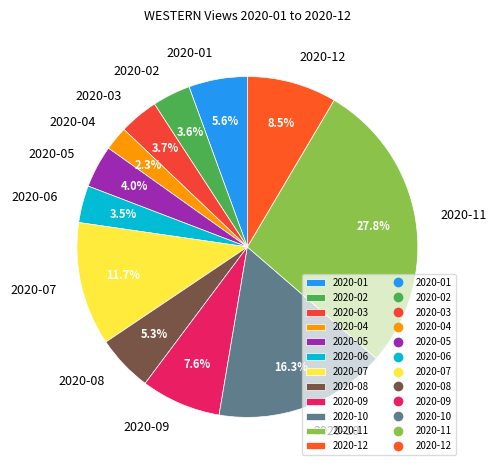

Is 2020-06 the majority of the pie?

No